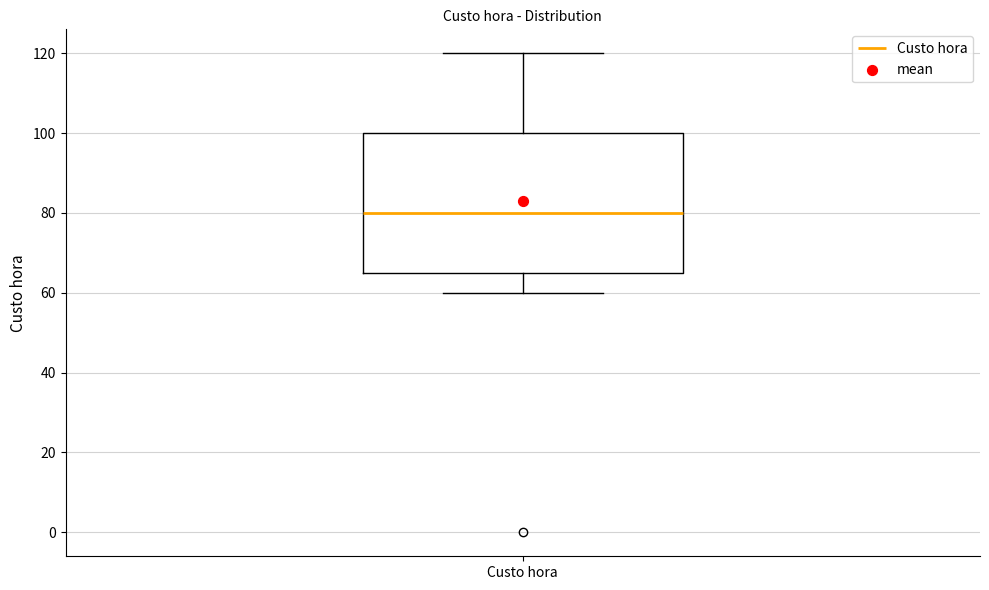

Where is the lower edge of the box for Custo hora on the y-axis? The values are not printed on the chart, so give them approximately, as read against the axis.

66